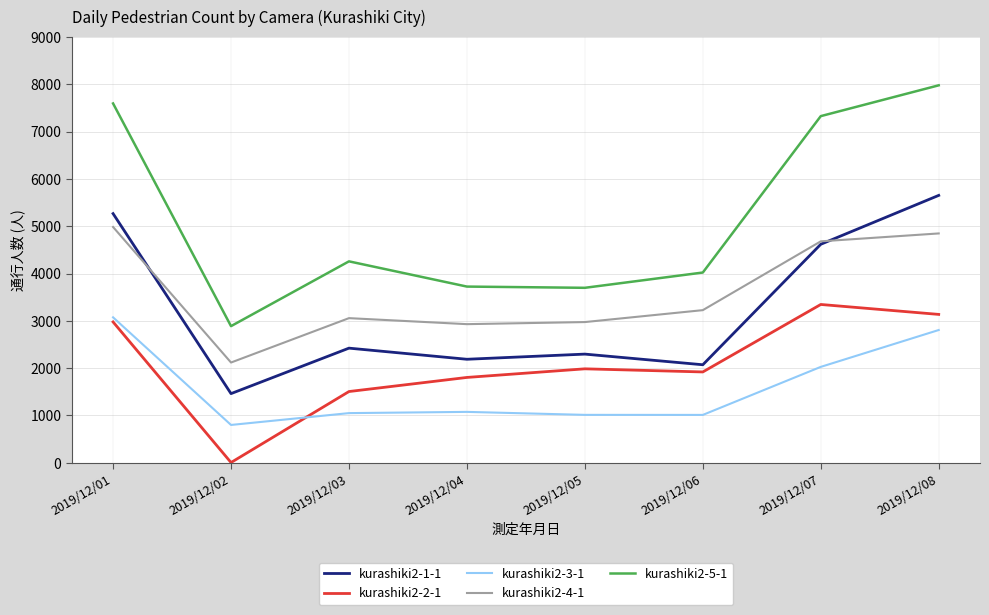

True or false: kurashiki2-1-1 has more than 2 interior local peaks.

False